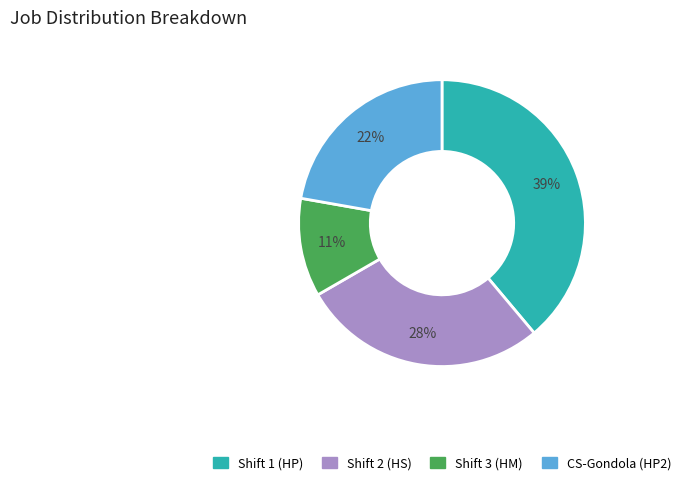

Is it true that Shift 2 (HS) is 42% of the pie?

False